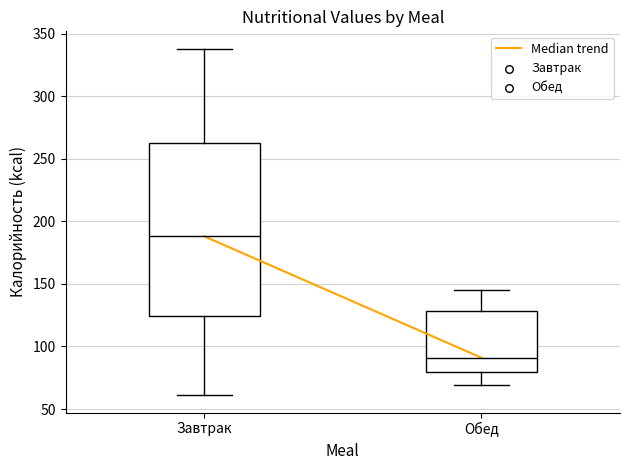

Reading left to right, read every box against the y-axis: the position of its median line, the range the box covers, and the ends of its whiskers. The values are not printed on the chart, so give them approximately, as read against the axis.

Завтрак: median 190, box 125 to 265, whiskers 60 to 340
Обед: median 90, box 80 to 130, whiskers 70 to 145